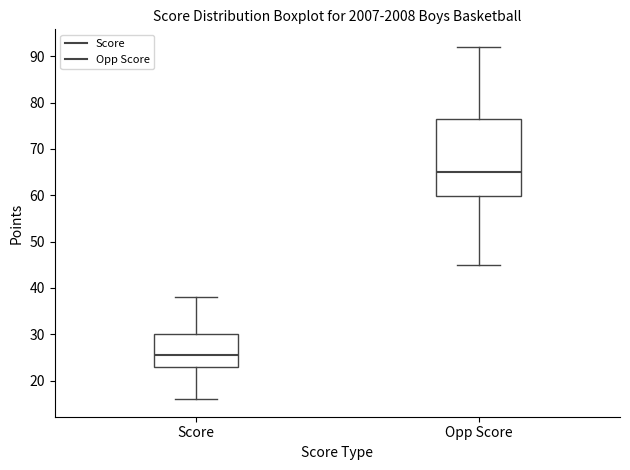

Reading left to right, transcribe this box plot: for each box, give where its median line is, the range the box spans, and where its two whiskers end, as read against the y-axis. The values are not printed on the chart, so give them approximately, as read against the axis.

Score: median 26, box 23 to 30, whiskers 16 to 38
Opp Score: median 65, box 60 to 77, whiskers 45 to 92